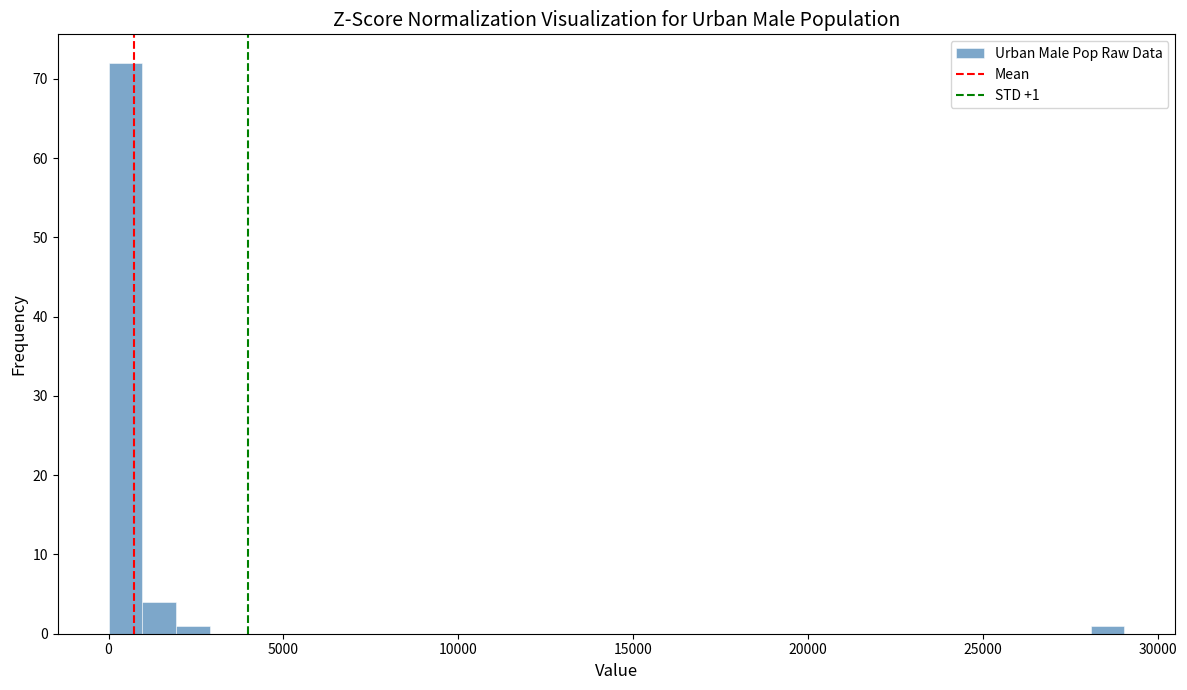

Around what value on the x-axis is the tallest bar? Give the approximate position of its centre, as read against the axis.

500